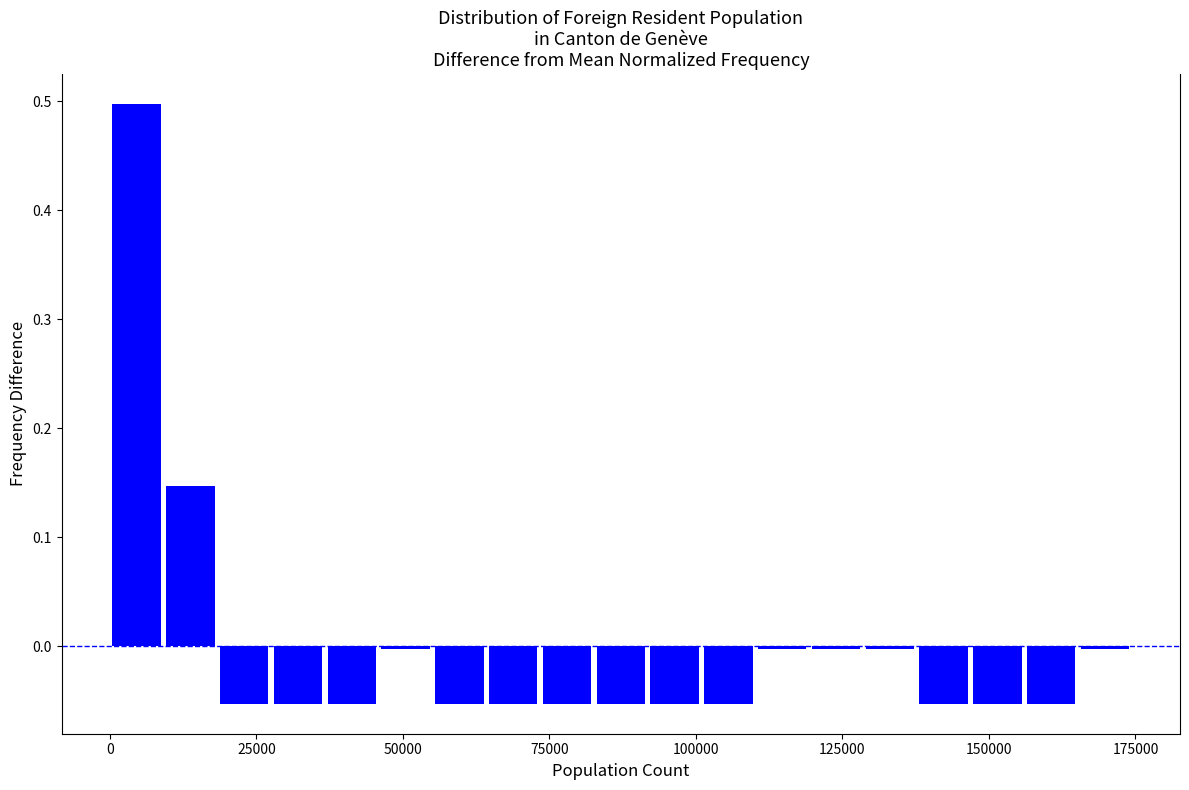

Read against the x-axis, roughly where is the centre of the tallest bar?

5000